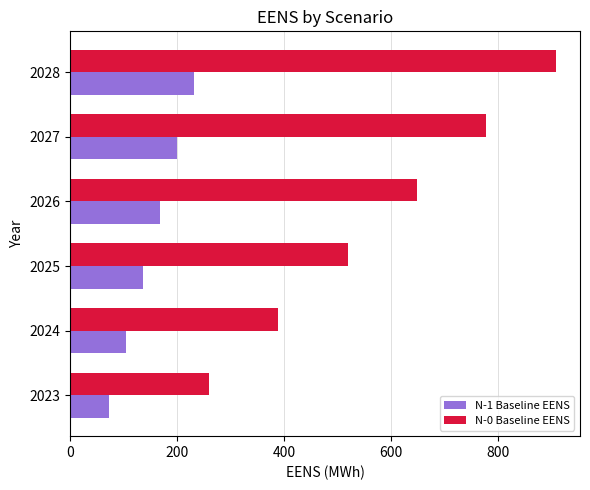

Rank the series at 2028 from lowest to highest value.

N-1 Baseline EENS, N-0 Baseline EENS